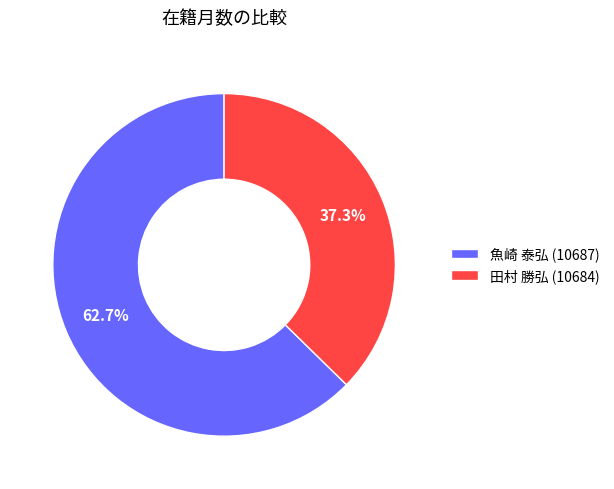

Count the number of slices in the pie.

2